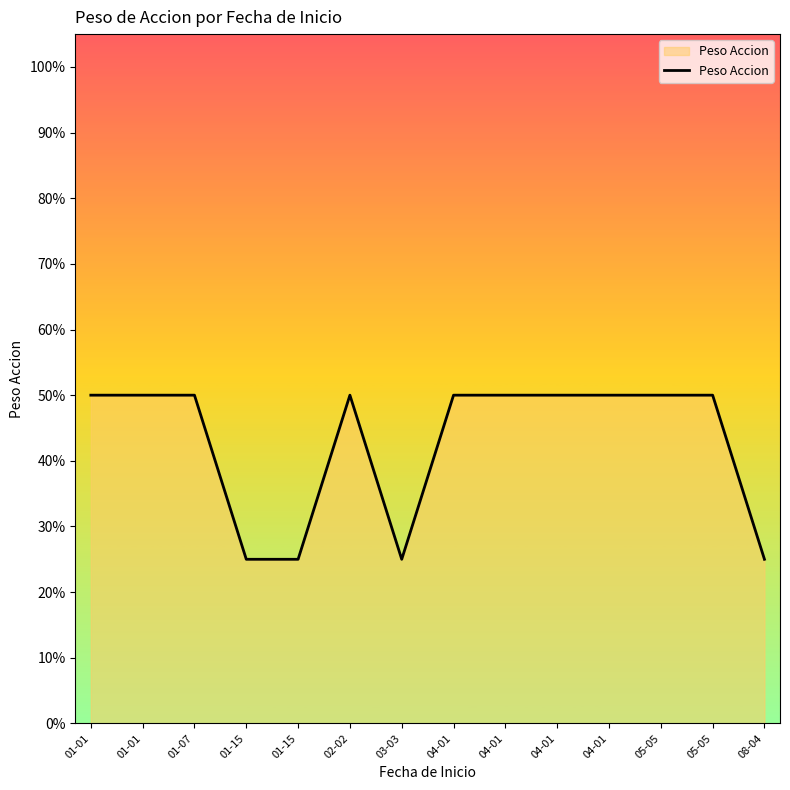

Does the chart have visible grid lines?

No